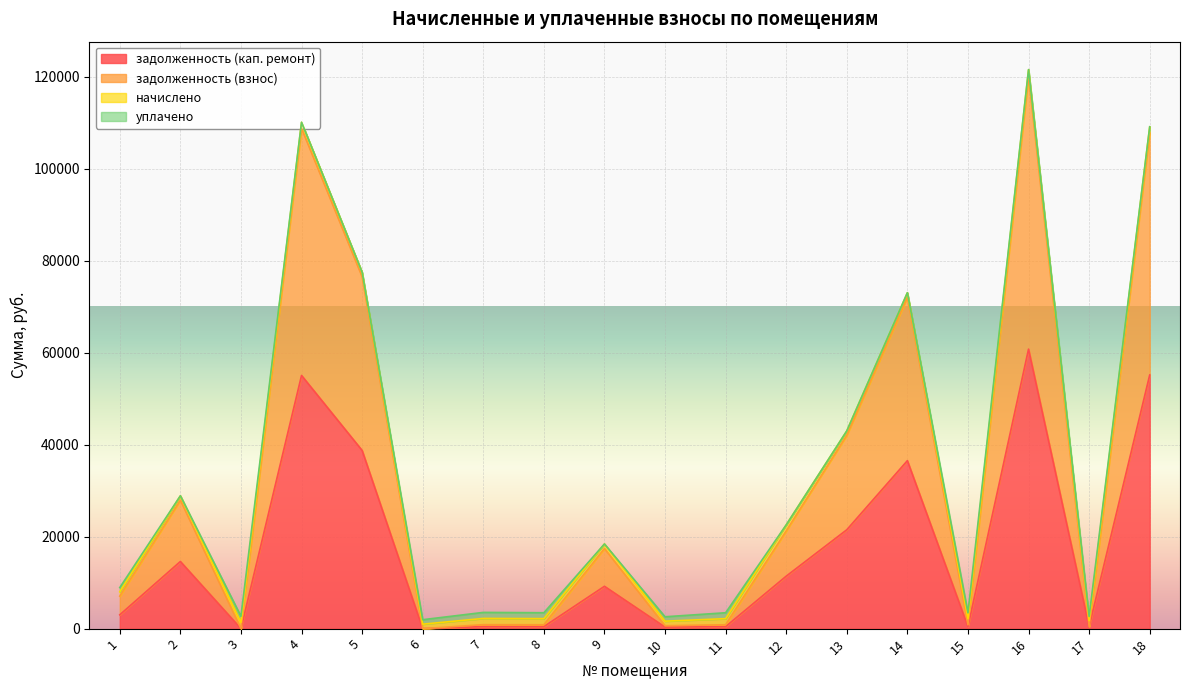

What is the sum of the задолженность (взнос) values at 12 and 9?

38658.4